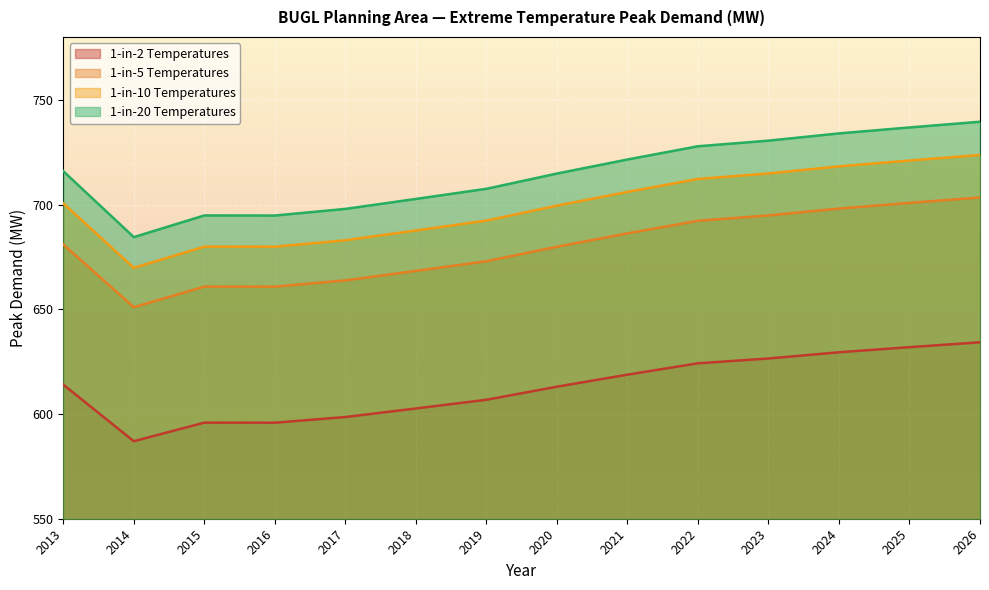

How many data points in 1-in-20 Temperatures are above 715?

7